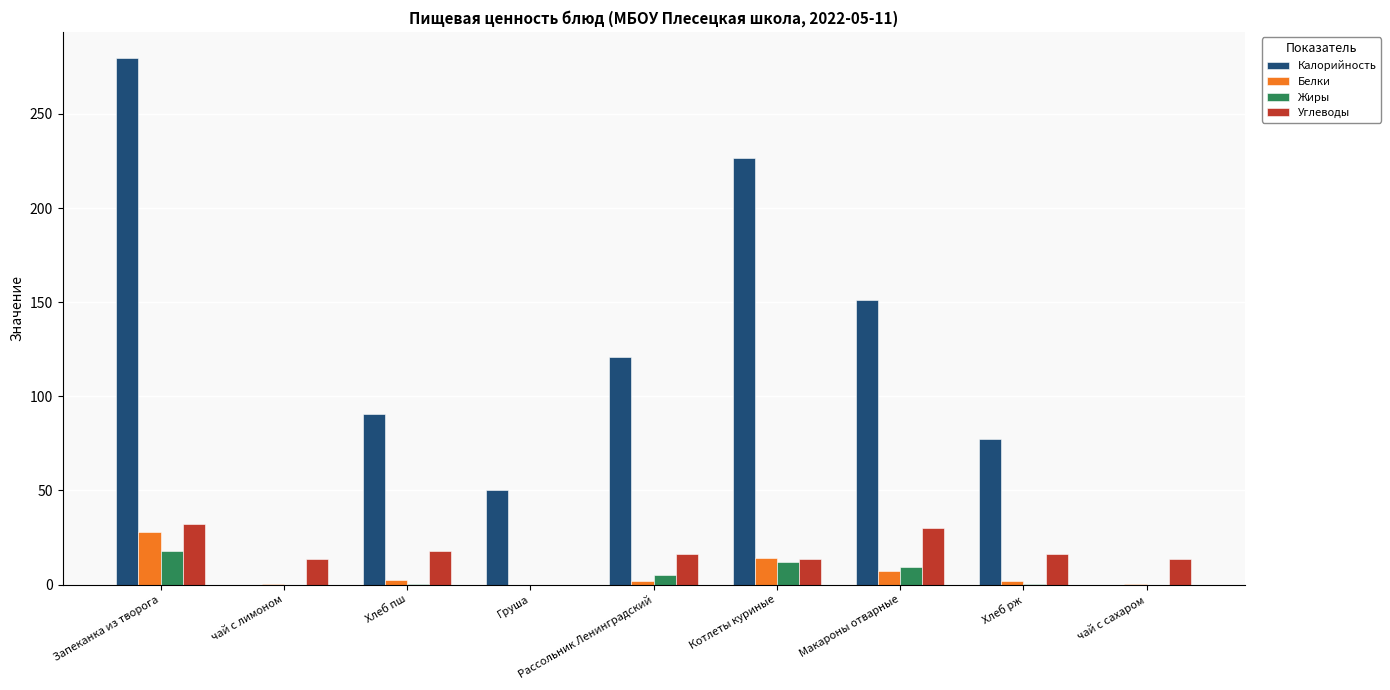

What is the highest value of the Калорийность series?

279.6